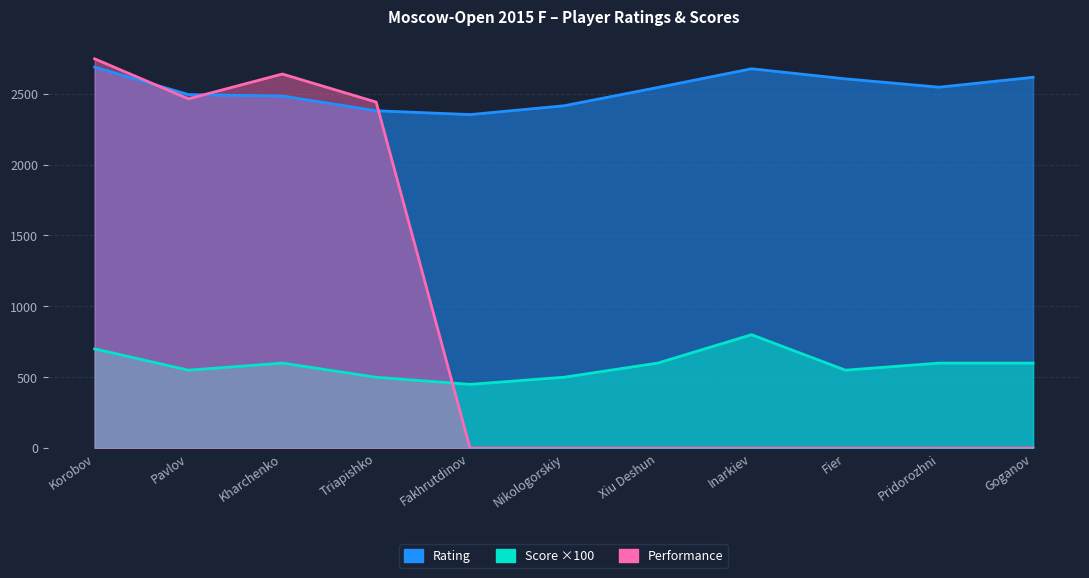

Which label corresponds to the smallest value in the chart?

Fakhrutdinov